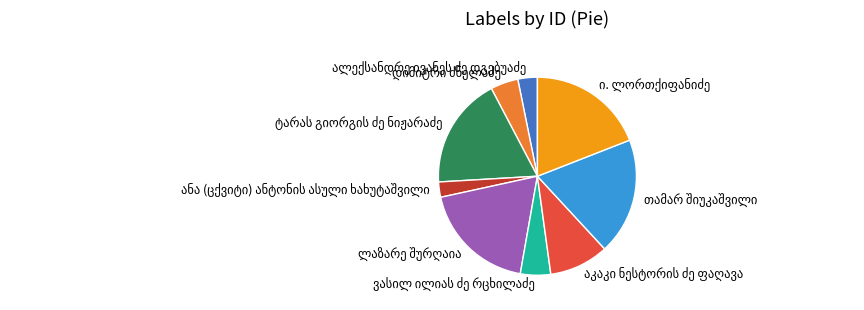

Is there a majority slice in this chart?

No